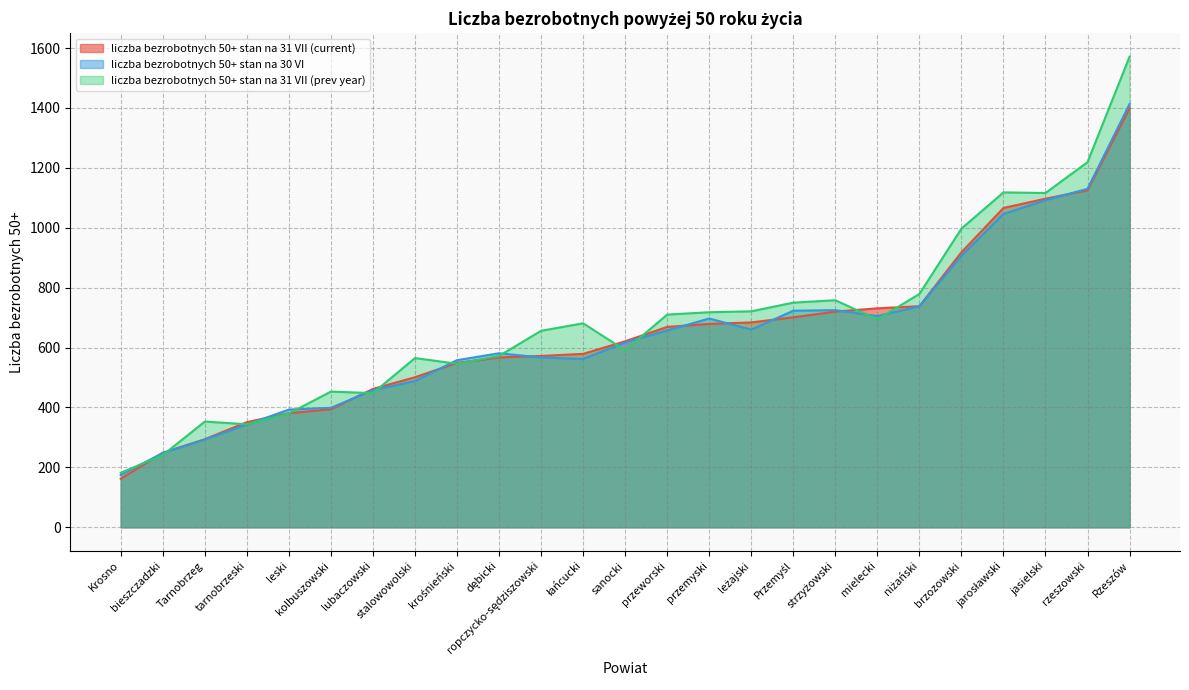

True or false: liczba bezrobotnych 50+ stan na 30 VI has more than 1 points higher than both neighbors.

True